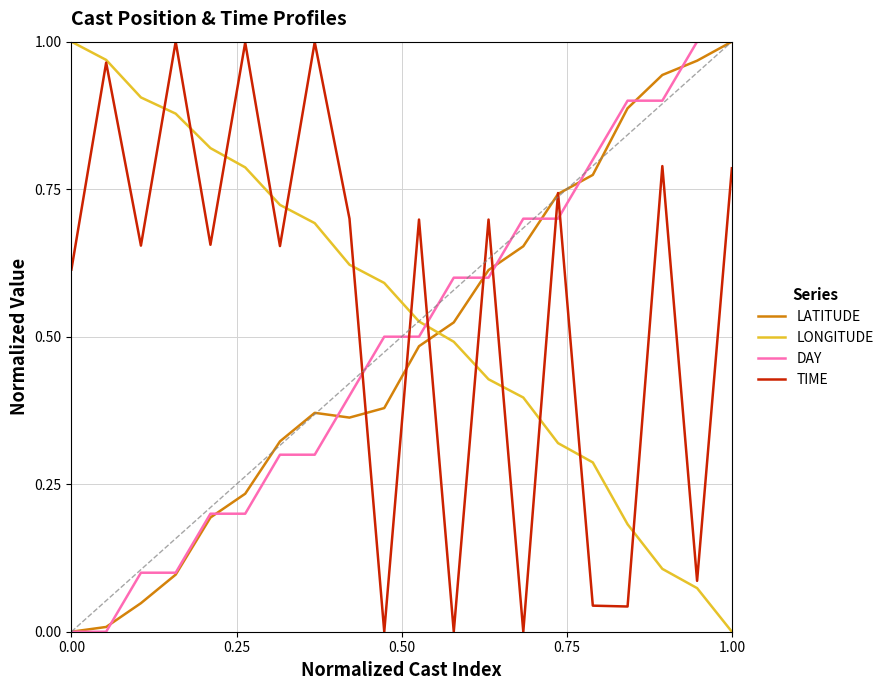

True or false: LONGITUDE and LATITUDE intersect in this chart.

True